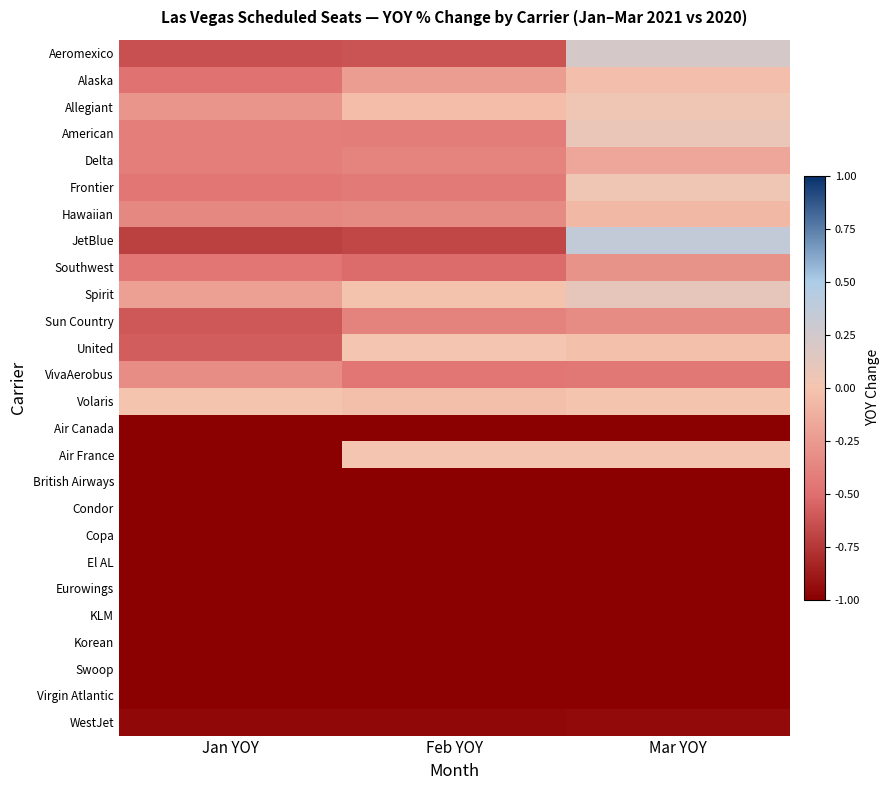

Between Jan YOY and Feb YOY, which series saw the biggest shift?

Air France